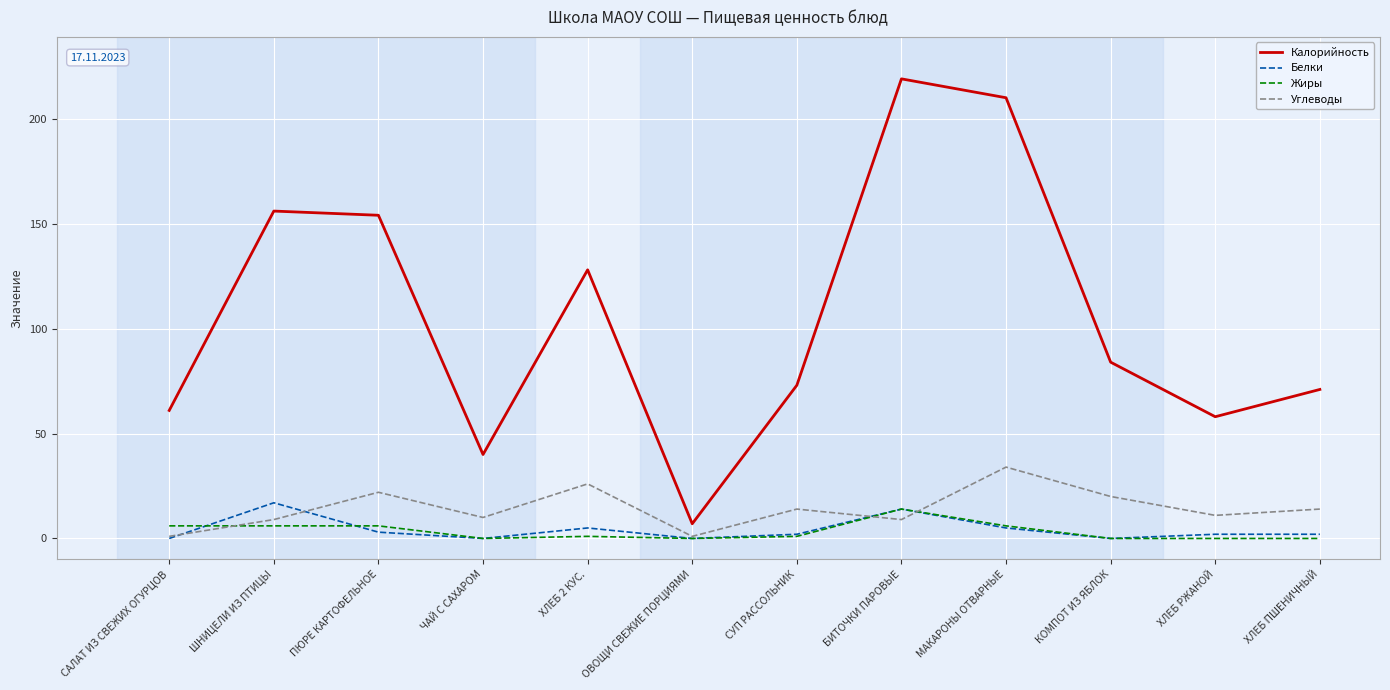

What position from the left is БИТОЧКИ ПАРОВЫЕ?

8